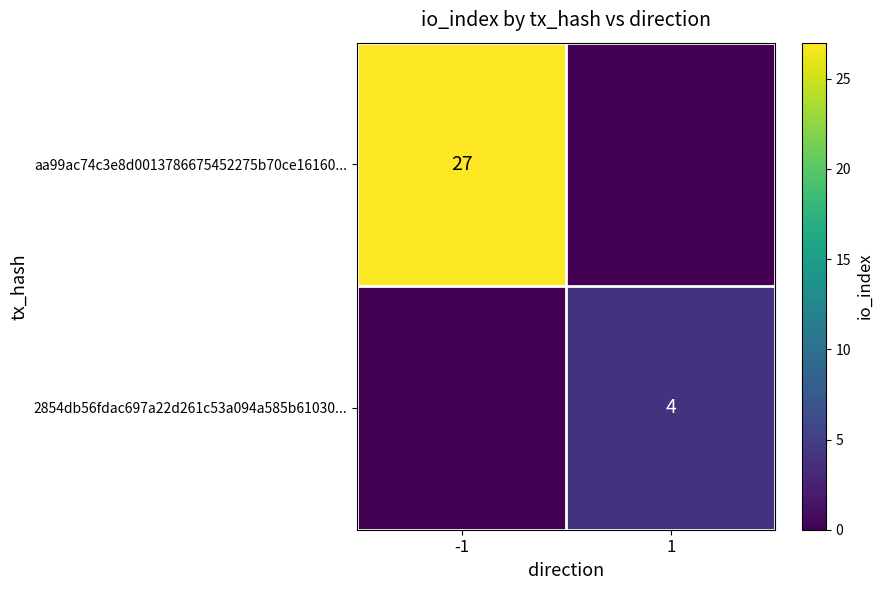

What is the sum of the 2854db56fdac697a22d261c53a094a585b61030... values at 1 and -1?

4